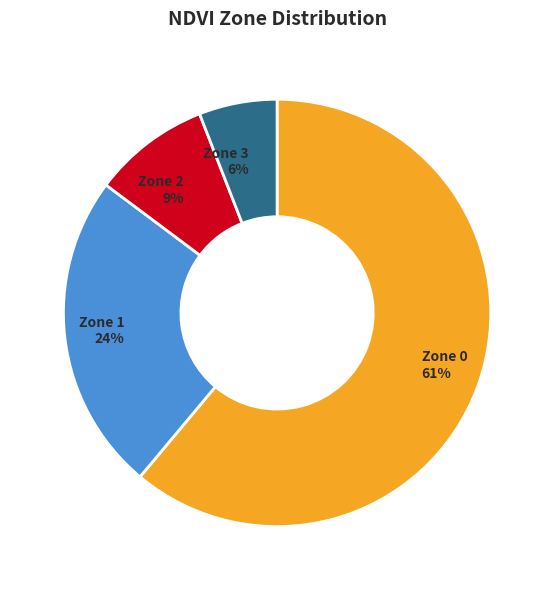

To the nearest percent, what percentage of the pie is Zone 3?

6%